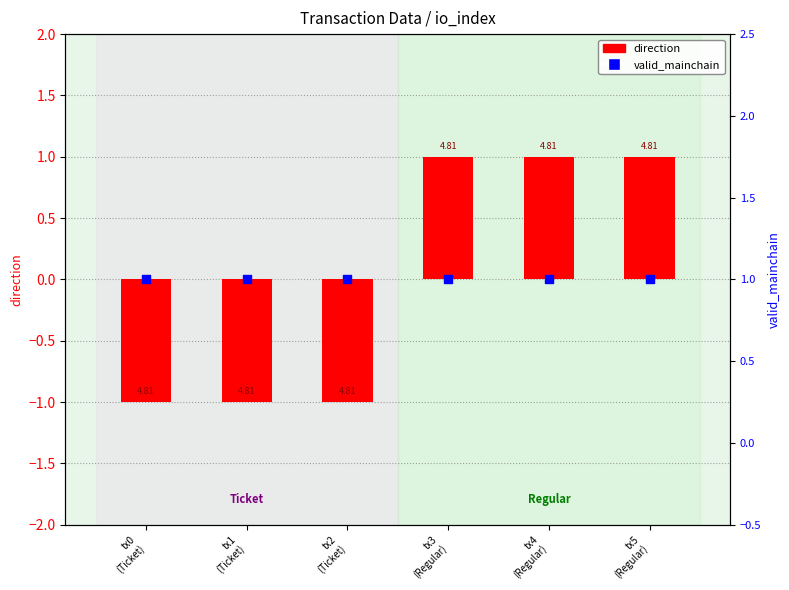

At which category is the sum across all series the highest?

tx3
(Regular)